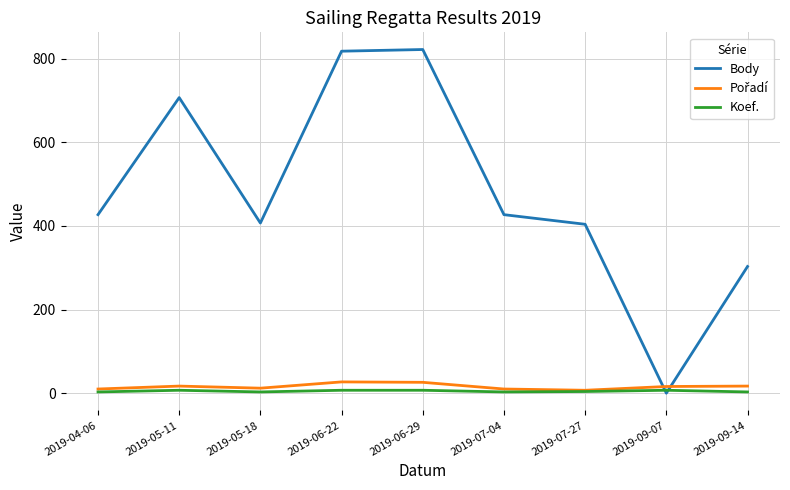

The value of Koef. at 2019-05-18 is 3. True or false?

True